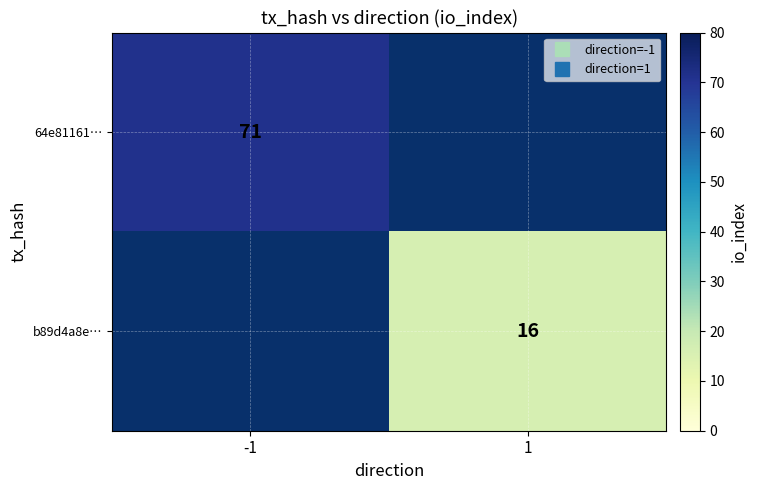

At how many categories does at least one series exceed 35?

1